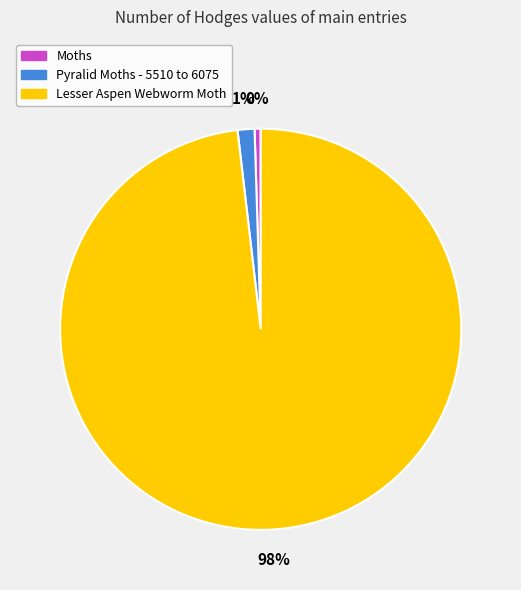

How many slices are in this pie chart?

3